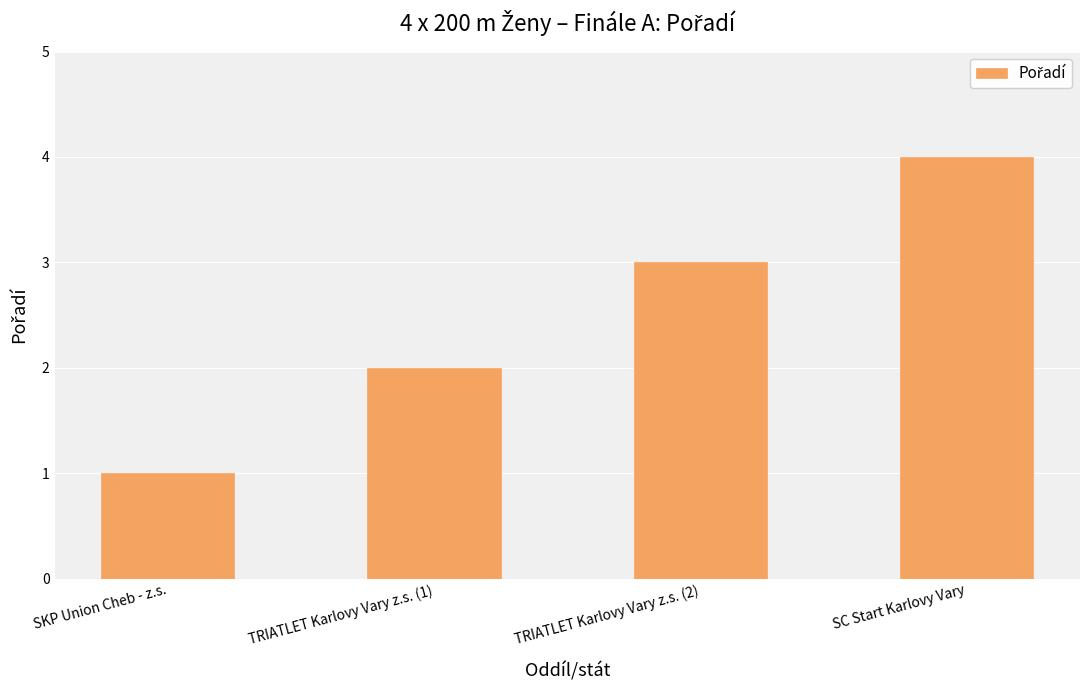

Reading left to right, what are all the values shown in this chart?

1	2	3	4